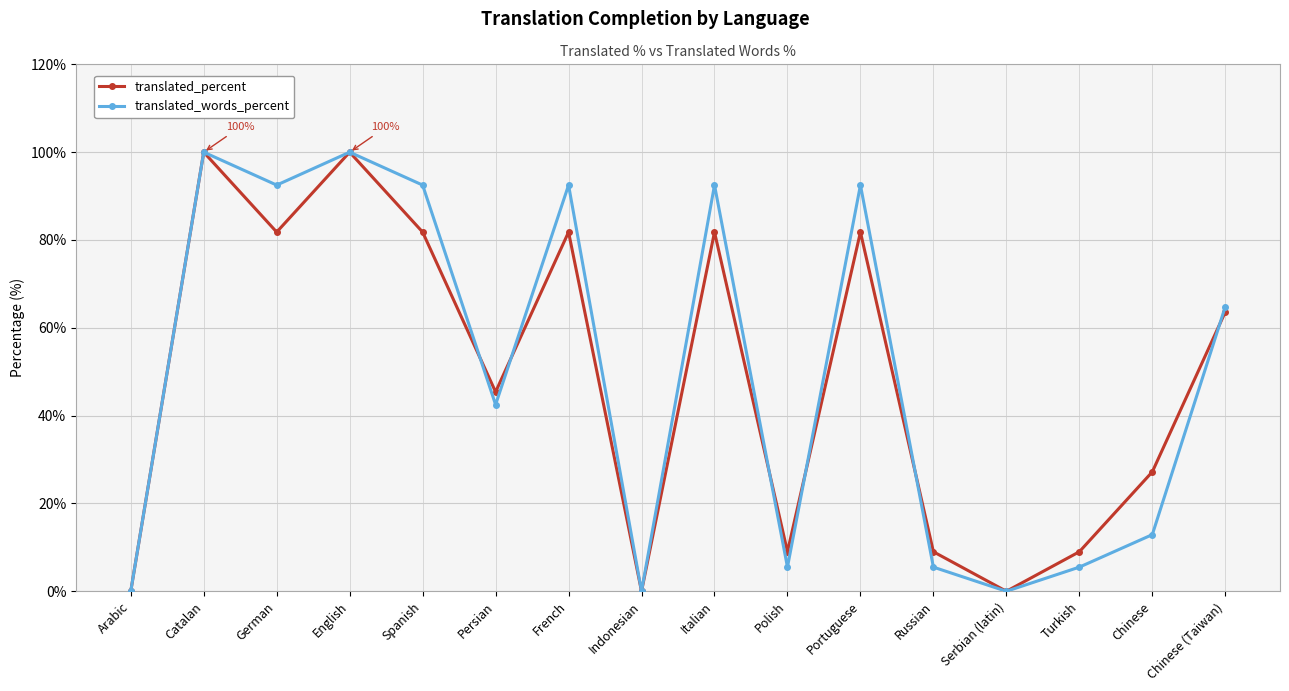

What is the total value across all series at Russian?

14.5